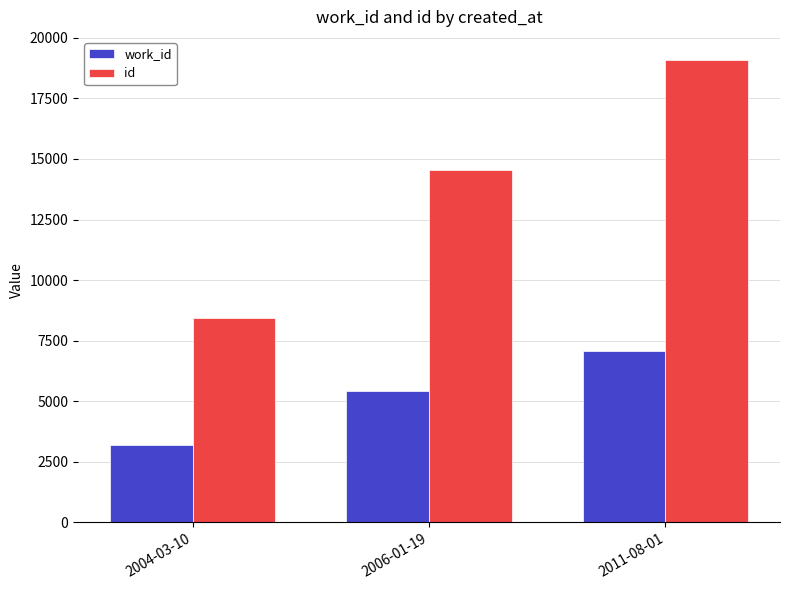

Rank the series by their average value, from lowest to highest.

work_id, id